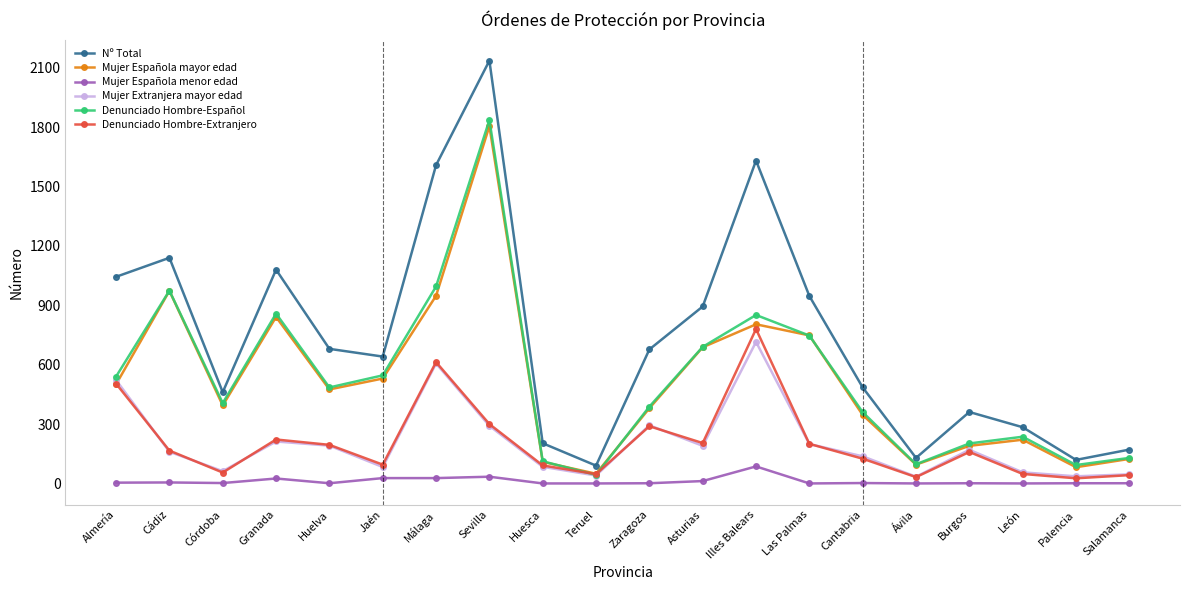

Does the chart display data point markers on the line(s)?

Yes